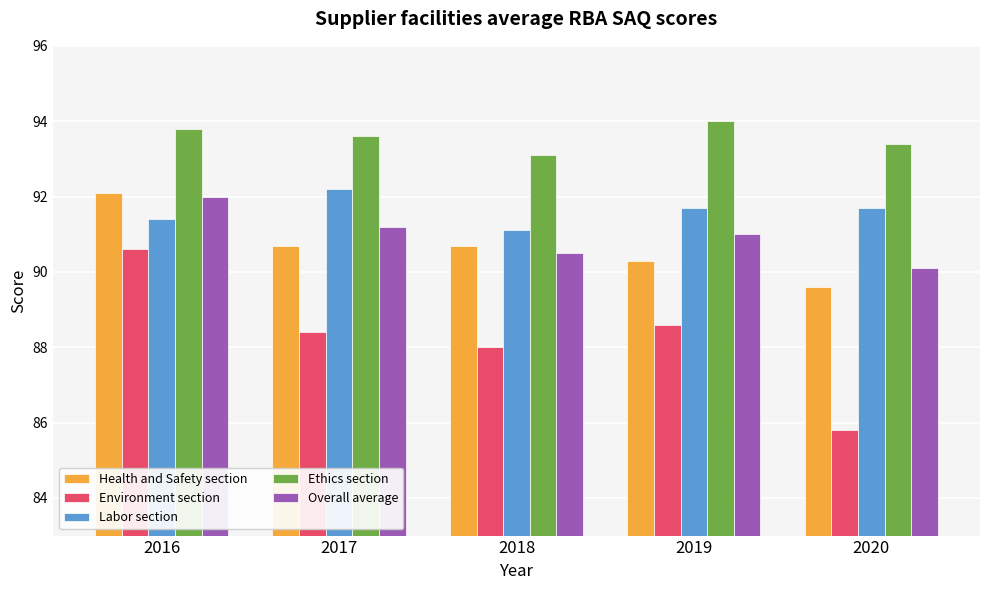

Which series has the widest spread of values?

Environment section